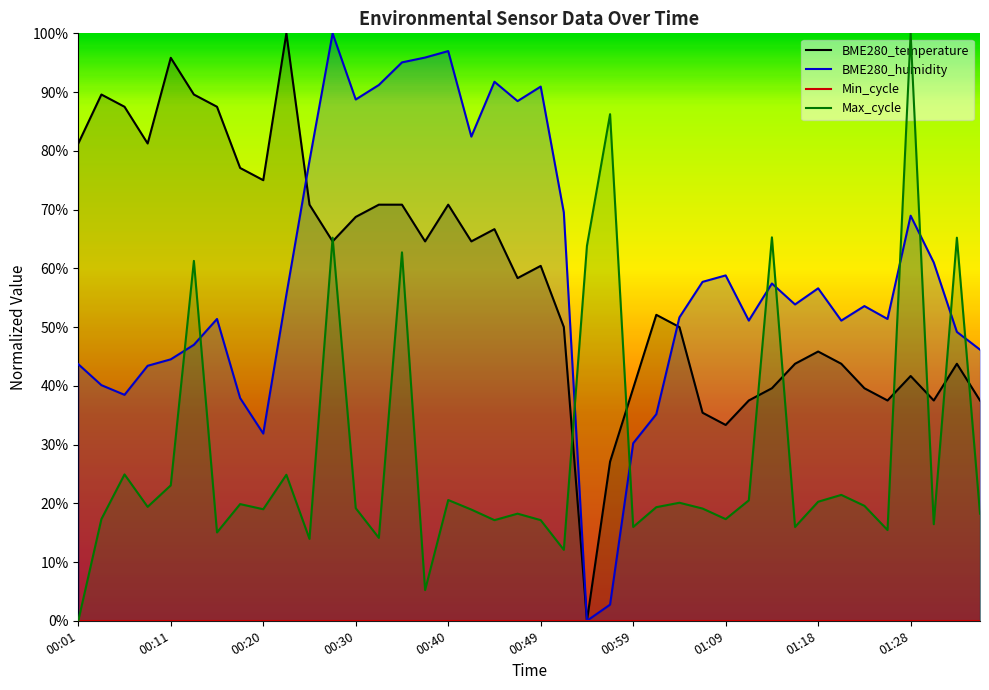

Rank the categories by BME280_temperature value from highest to lowest.

00:23, 00:11, 00:03, 00:13, 00:06, 00:15, 00:01, 00:08, 00:18, 00:20, 00:25, 00:32, 00:35, 00:40, 00:30, 00:45, 00:28, 00:37, 00:42, 00:49, 00:47, 01:02, 00:52, 01:04, 01:18, 01:16, 01:21, 01:33, 01:28, 00:59, 01:14, 01:23, 01:11, 01:26, 01:31, 01:35, 01:06, 01:09, 00:57, 00:54